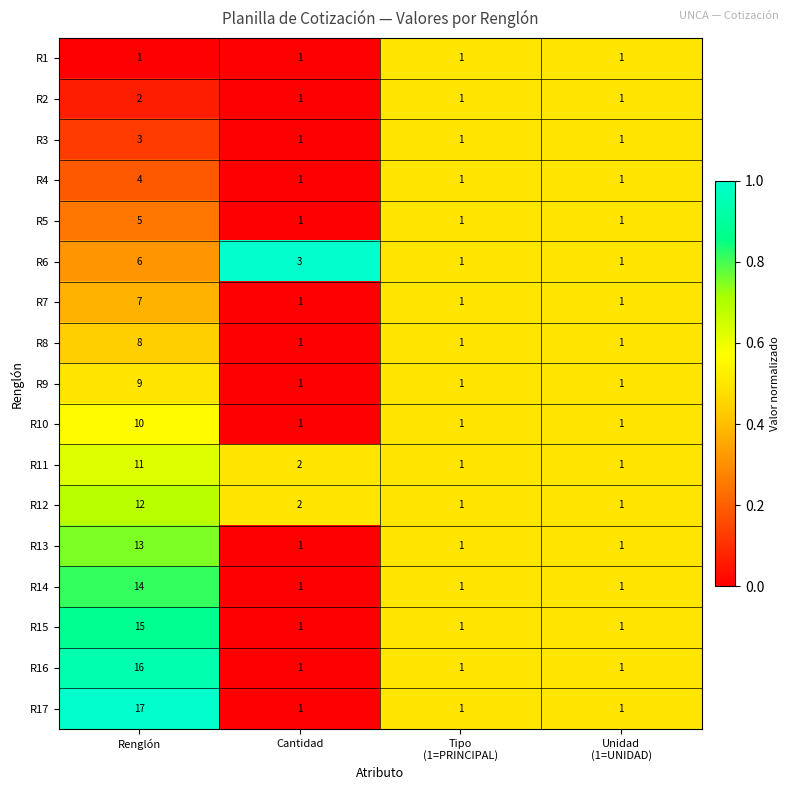

What is the spread (max minus min) of values at Renglón?

16